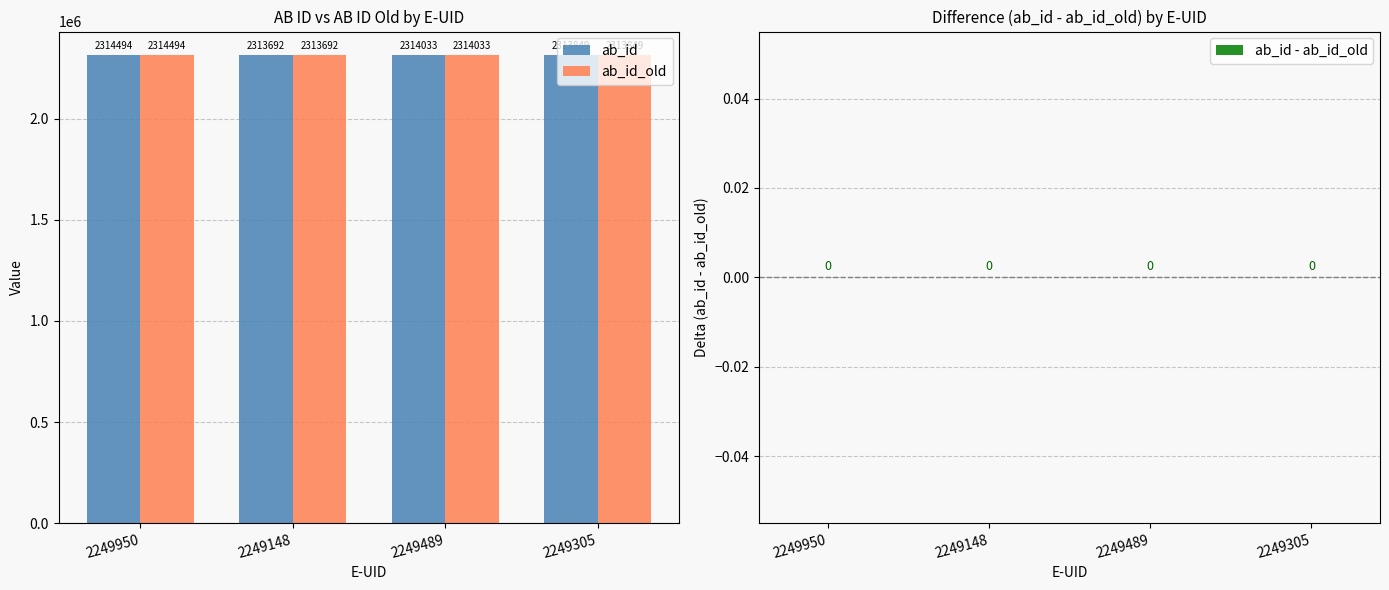

Is it true that ab_id equals 2313692 at 2249148?

True